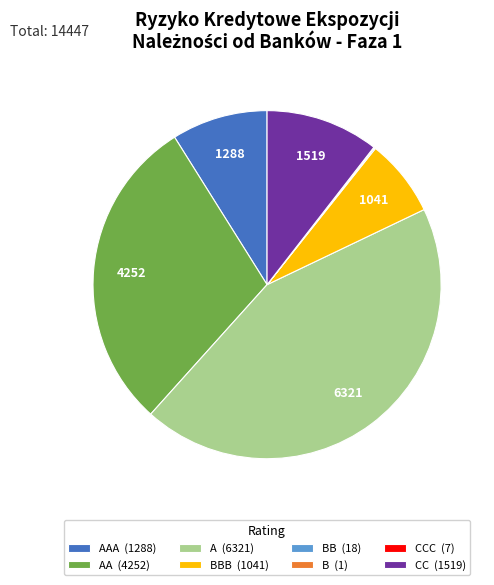

Combined, do A (6321) and AAA (1288) account for over 50%?

Yes